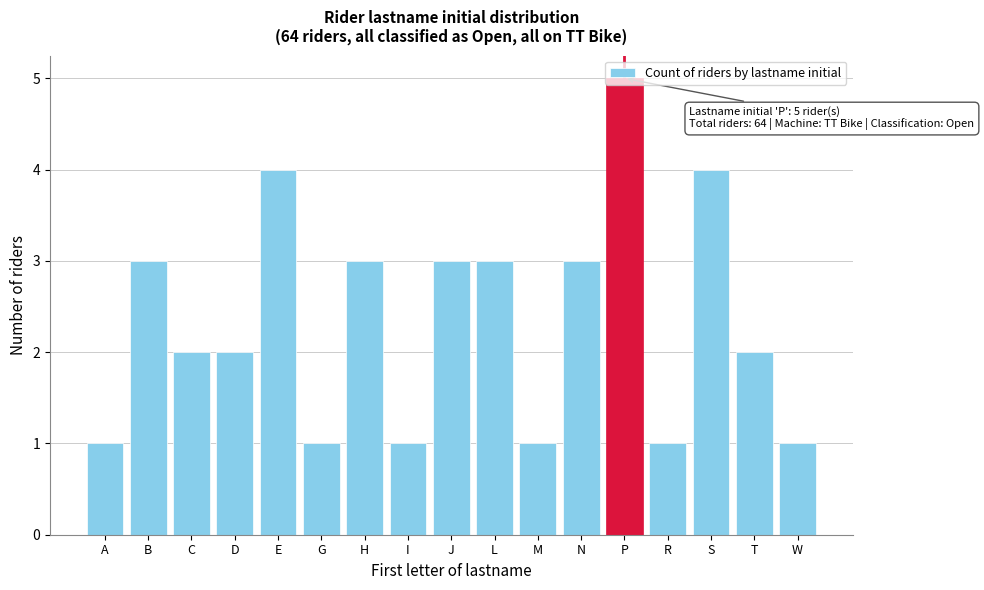

Approximately how many times larger is the value at M compared to R?

1.0